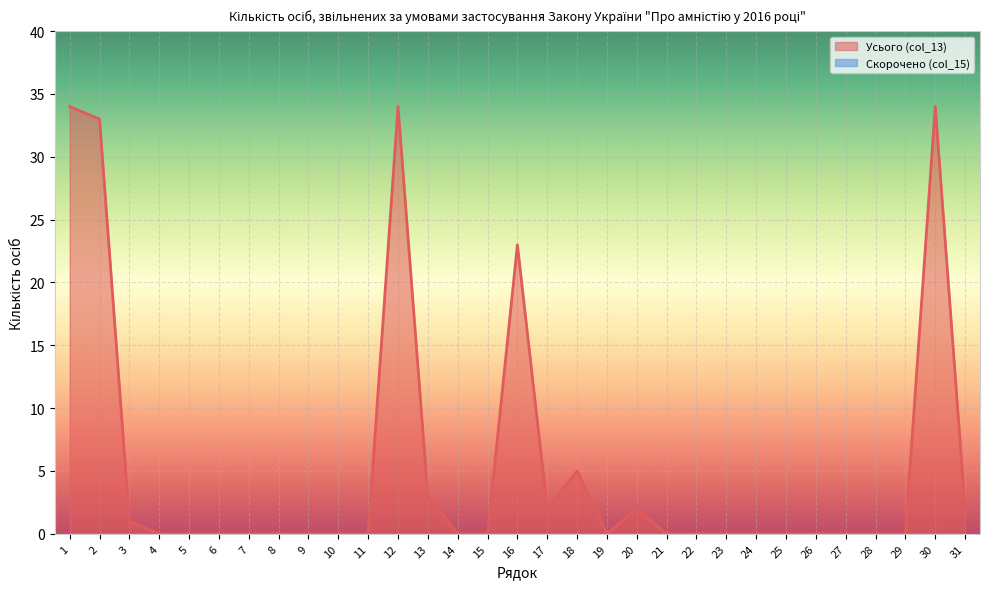

How many positive values are there?

11